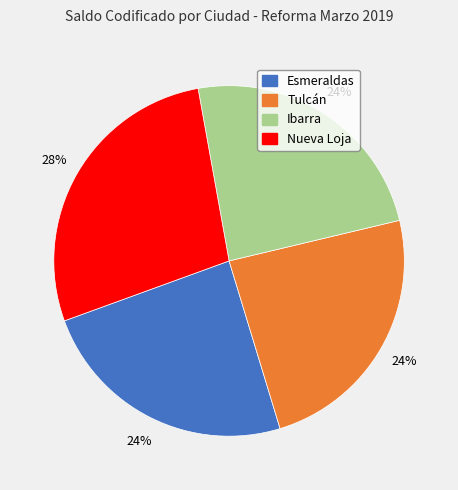

To the nearest percent, what is the average slice percentage?

25%